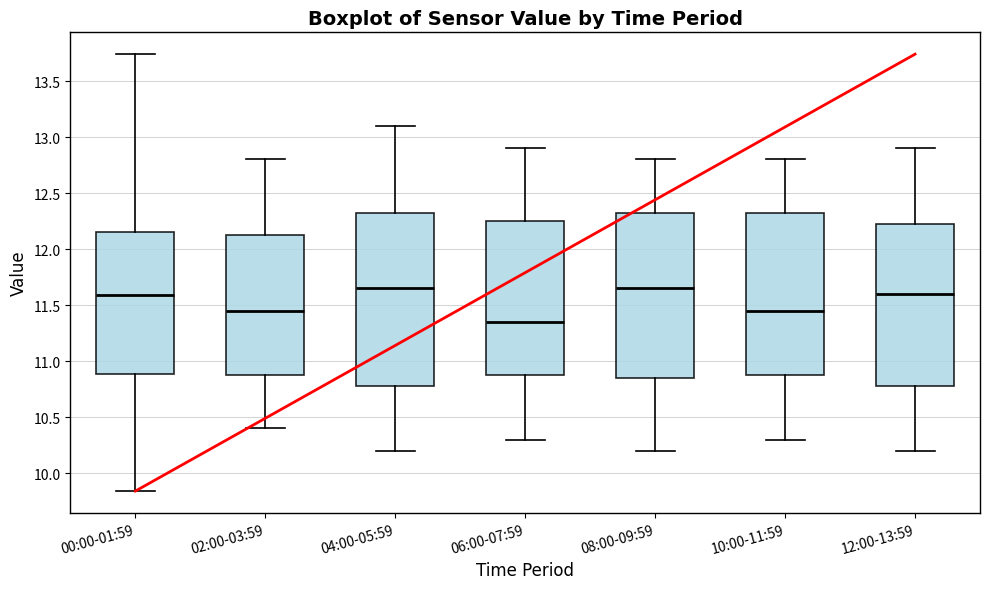

Which box has the lowest median line?

06:00-07:59